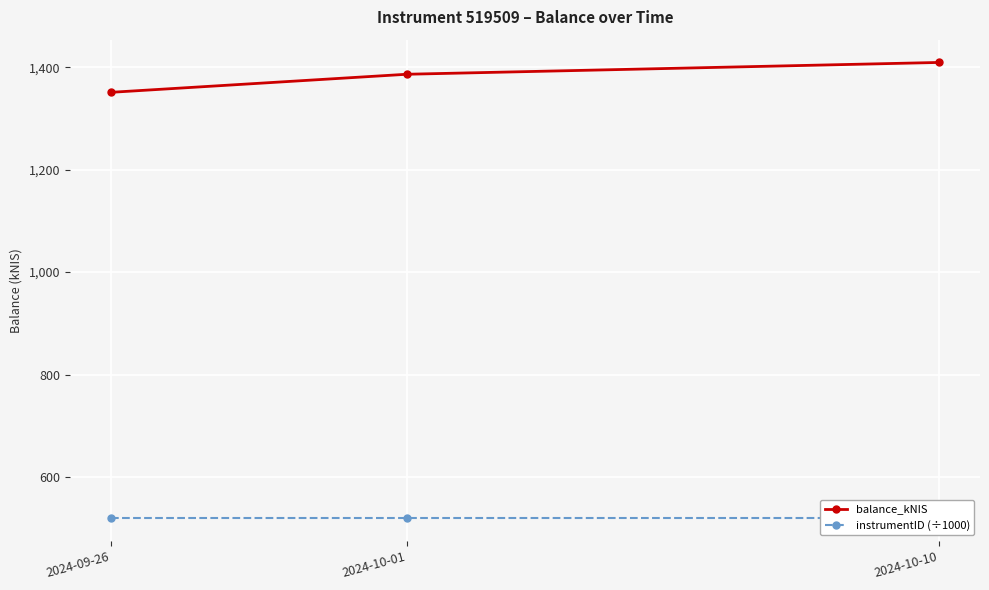

Is it true that instrumentID (÷1000) equals 519.5 at 2024-10-01?

True